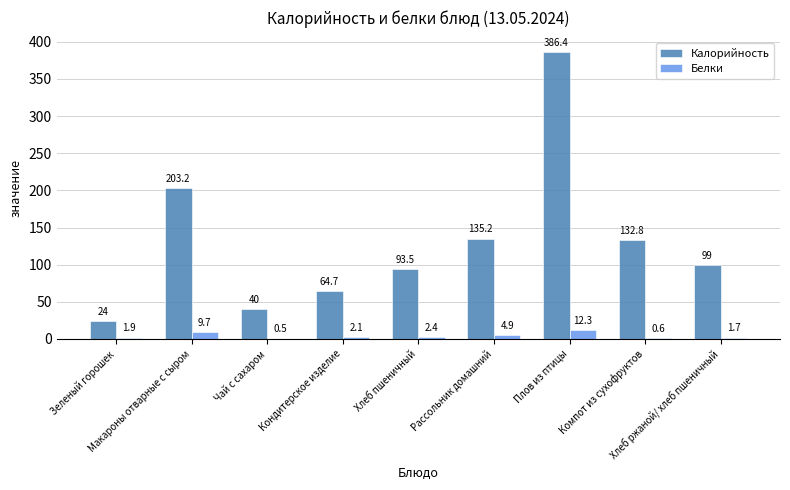

What is the maximum value for Белки?

12.3